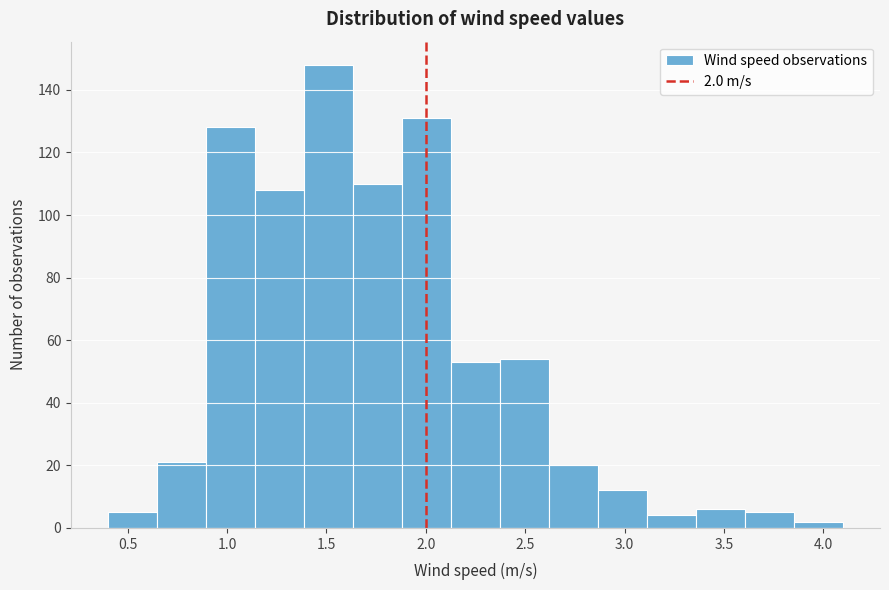

Over which range of the x-axis is the bar tallest?

1.40 to 1.65